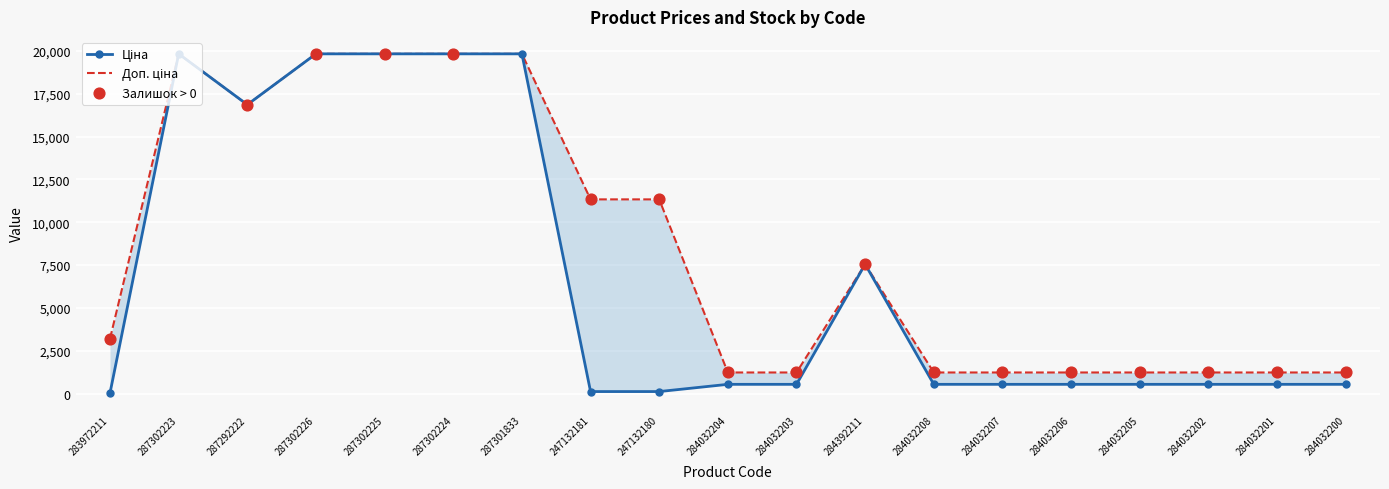

Which series has the largest total across all categories?

Доп. ціна